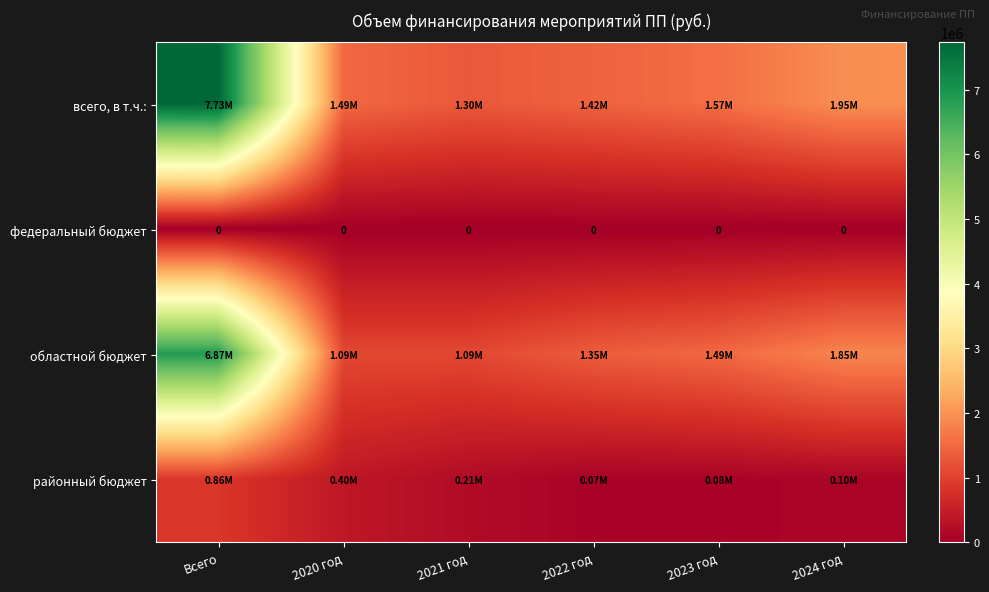

At which label is областной бюджет closest to 3980300?

2024 год